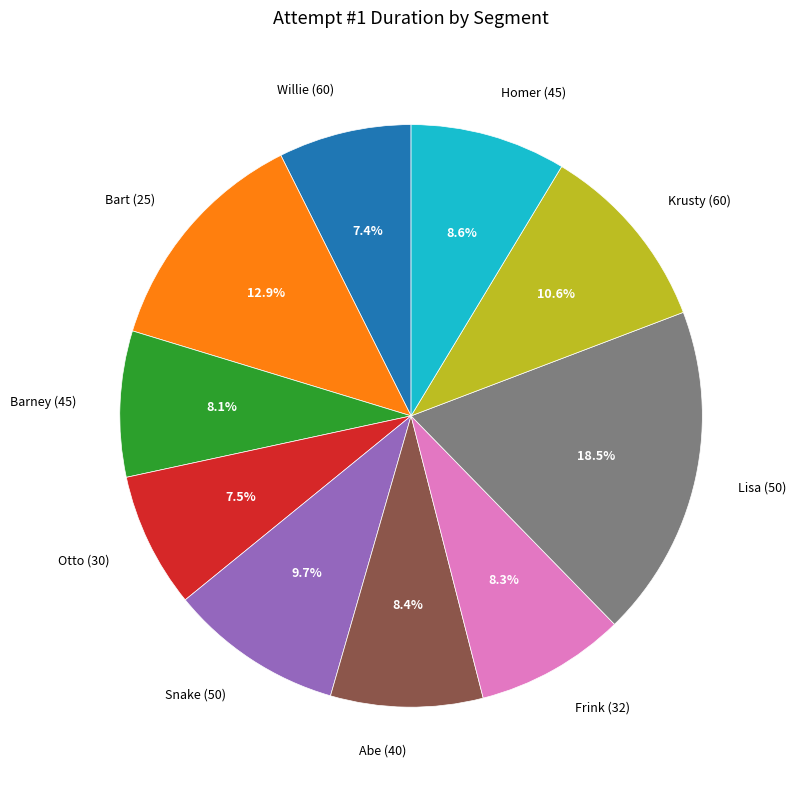

How many segments does this pie chart have?

10